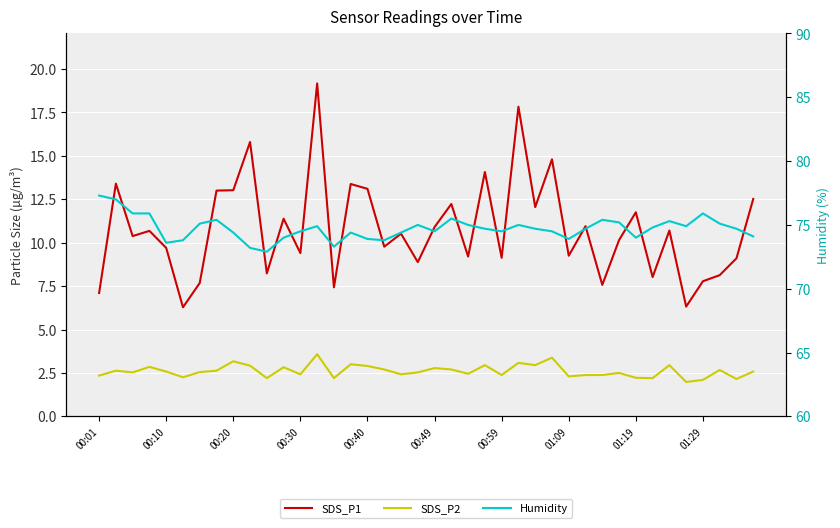

How many categories are shown in the chart?

40